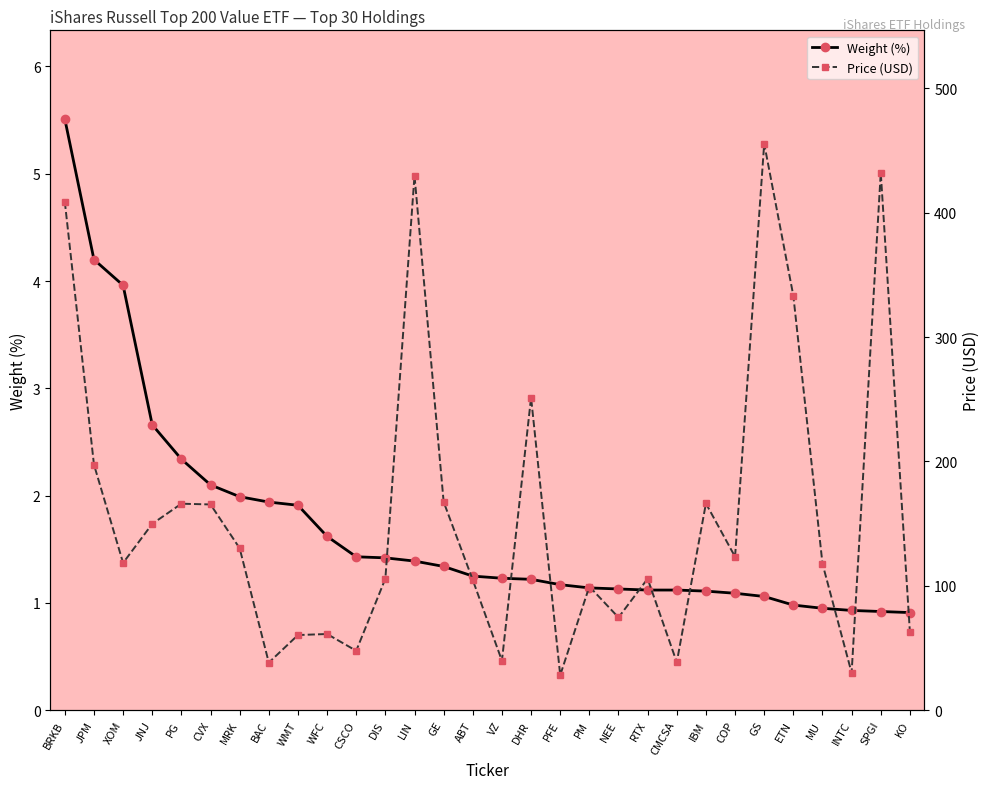

What is the label of the 10th point from the left?

WFC